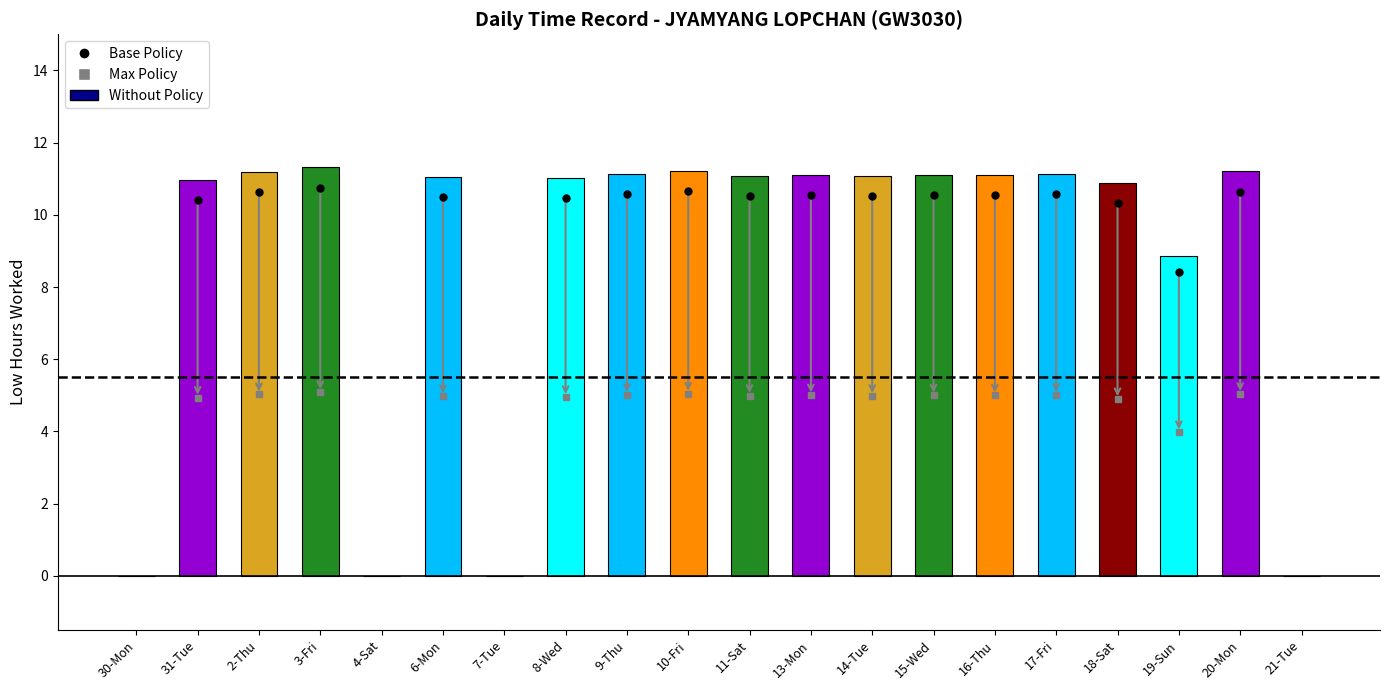

What is the sum of all values?

175.4